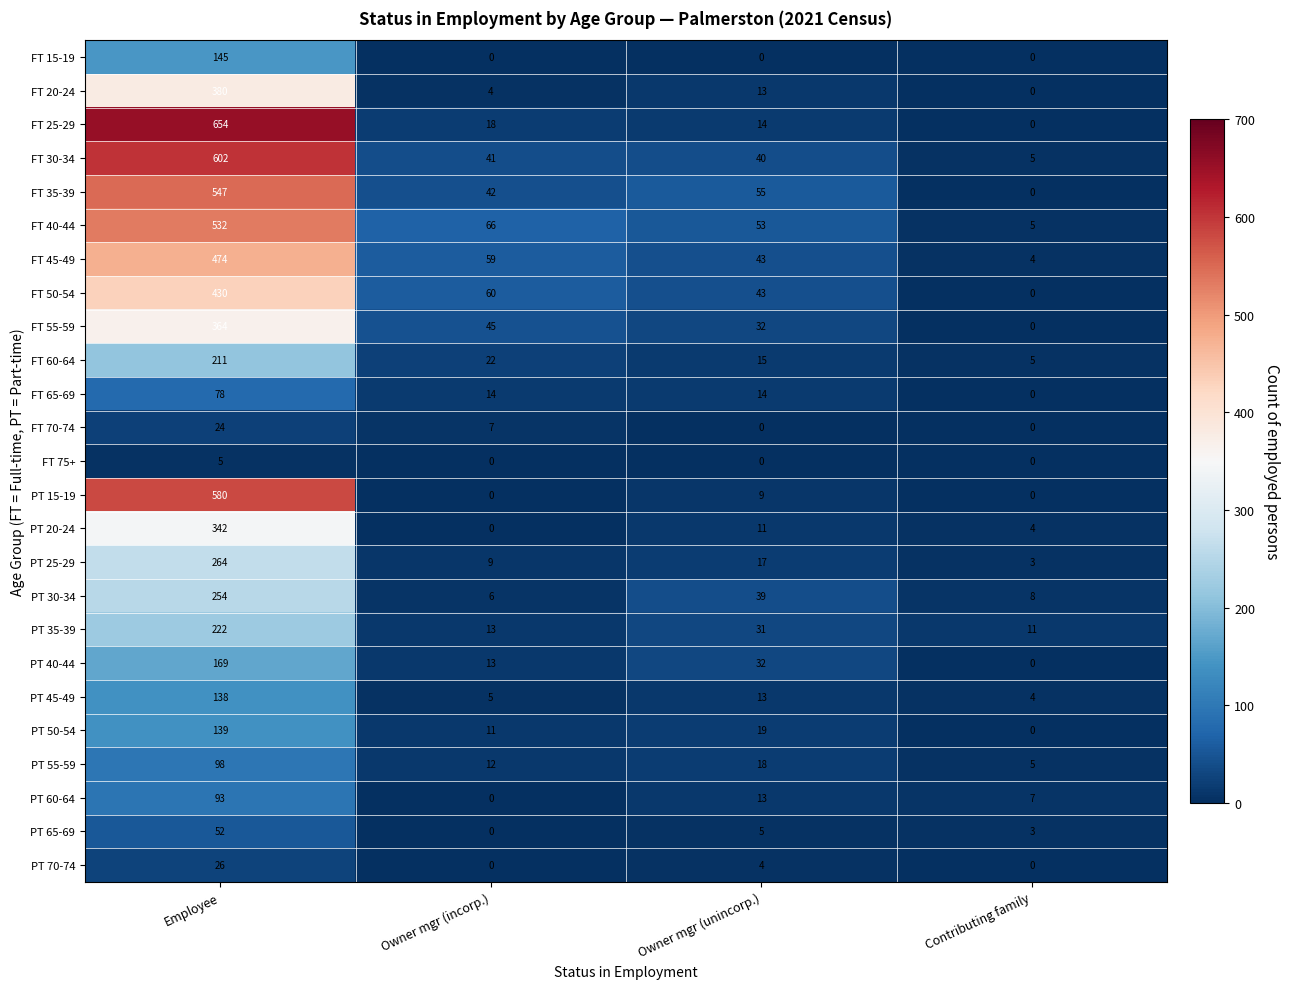

How many distinct data groups are displayed?

25